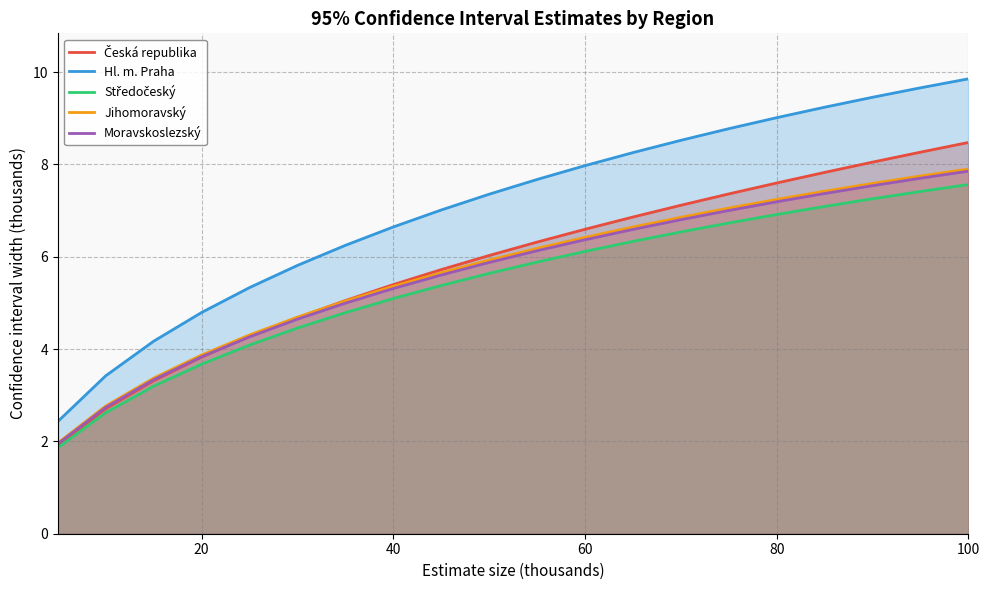

At which category is the sum across all series the highest?

100